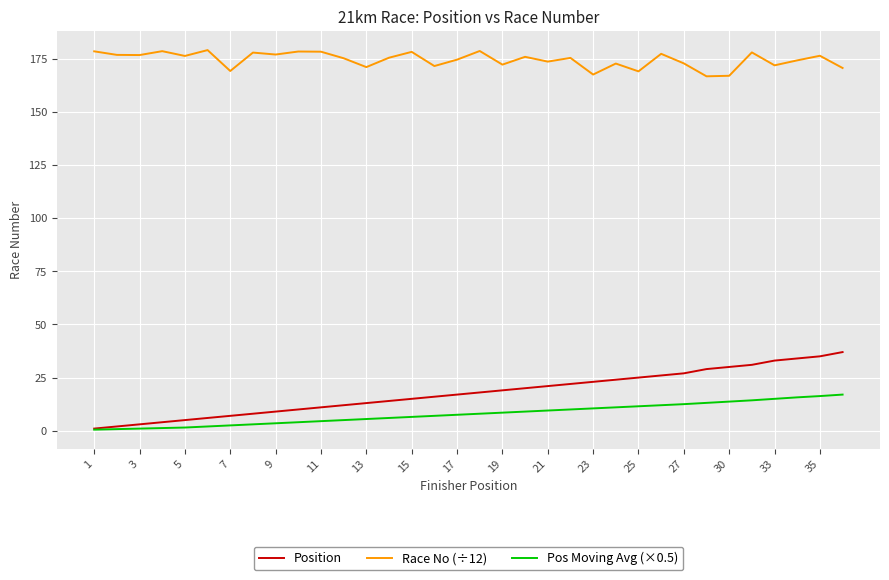

Which series has the largest total across all categories?

Race No (÷12)